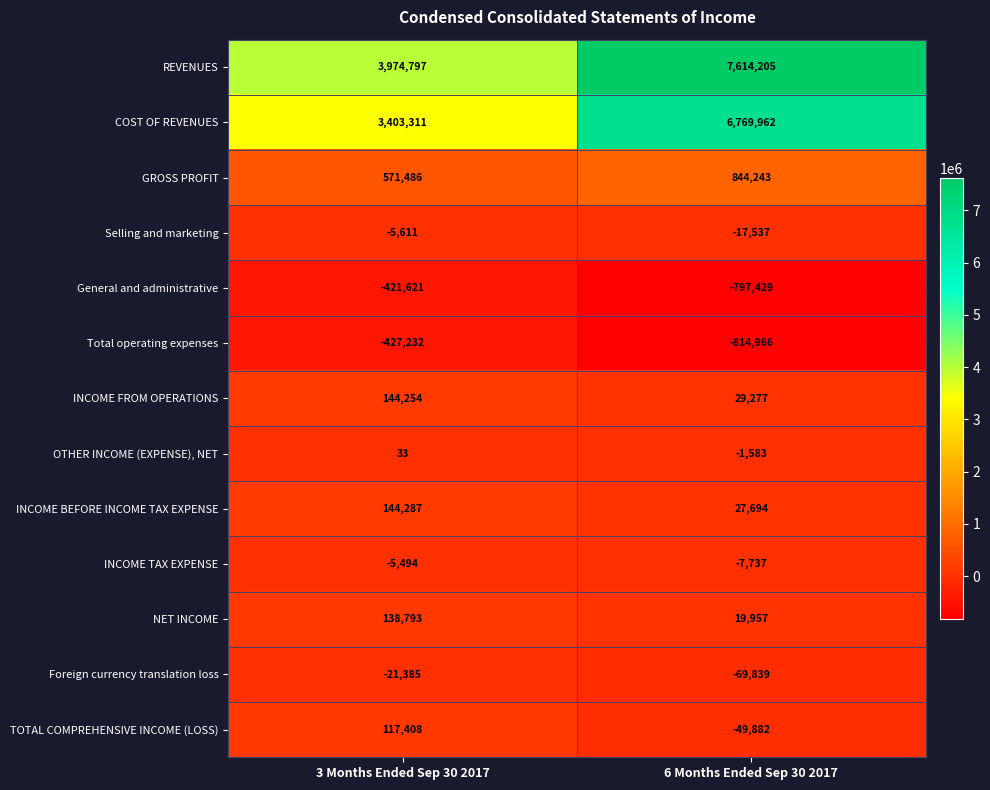

What is the total value across all series at 6 Months Ended Sep 30 2017?

13546365